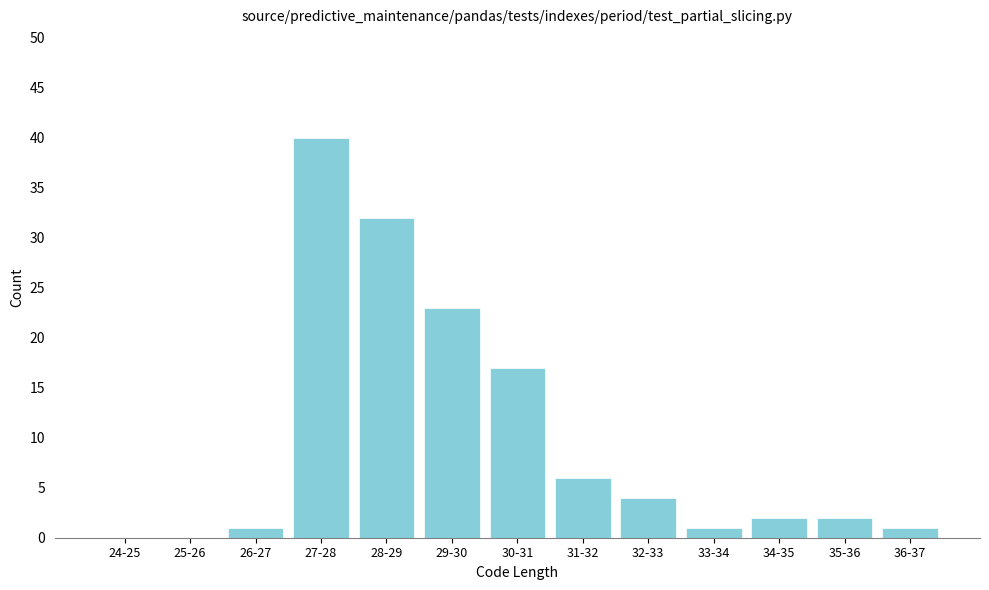

Reading left to right, what are all the values shown in this chart?

24-25=0	25-26=0	26-27=1	27-28=40	28-29=32	29-30=23	30-31=17	31-32=6	32-33=4	33-34=1	34-35=2	35-36=2	36-37=1